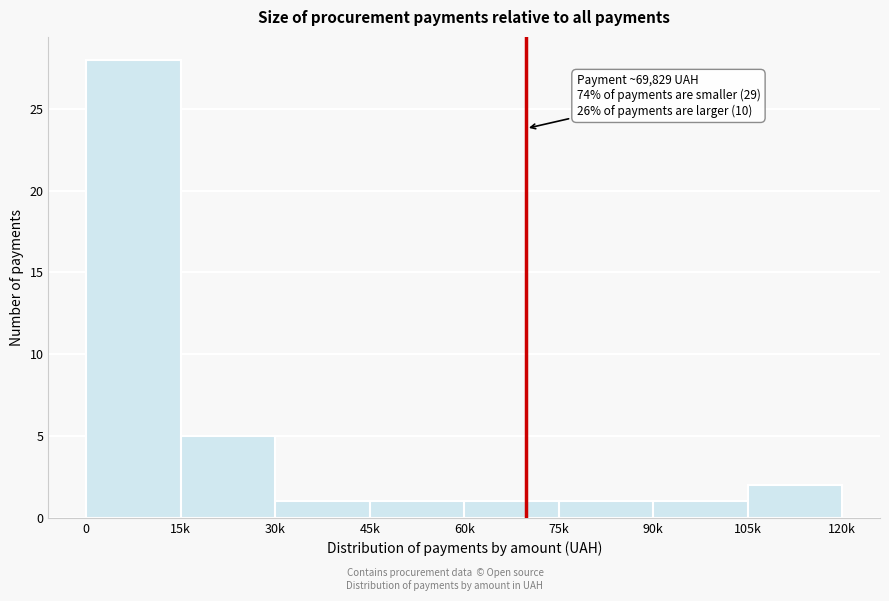

Reading left to right, list all the values displayed in this chart.

28	5	1	1	1	1	1	2